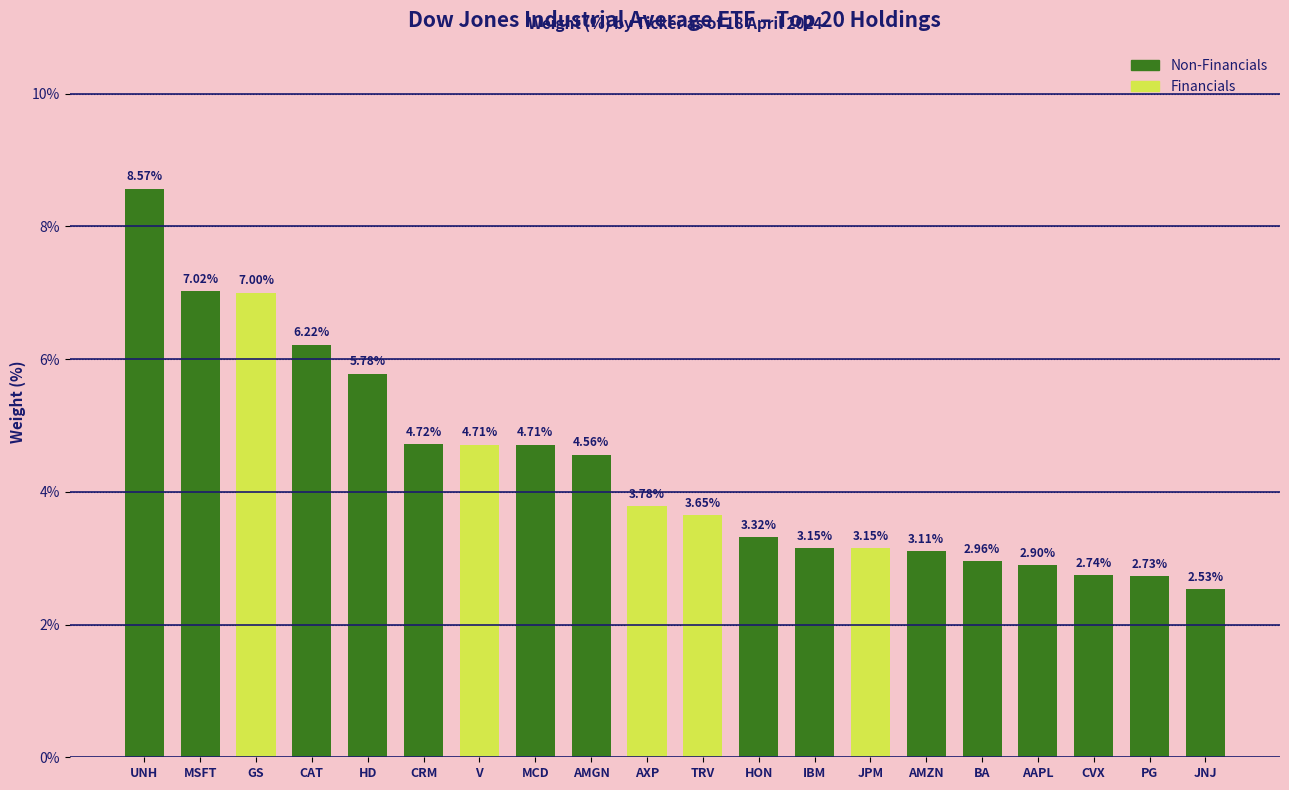

At which label does the data first exceed 3?

UNH